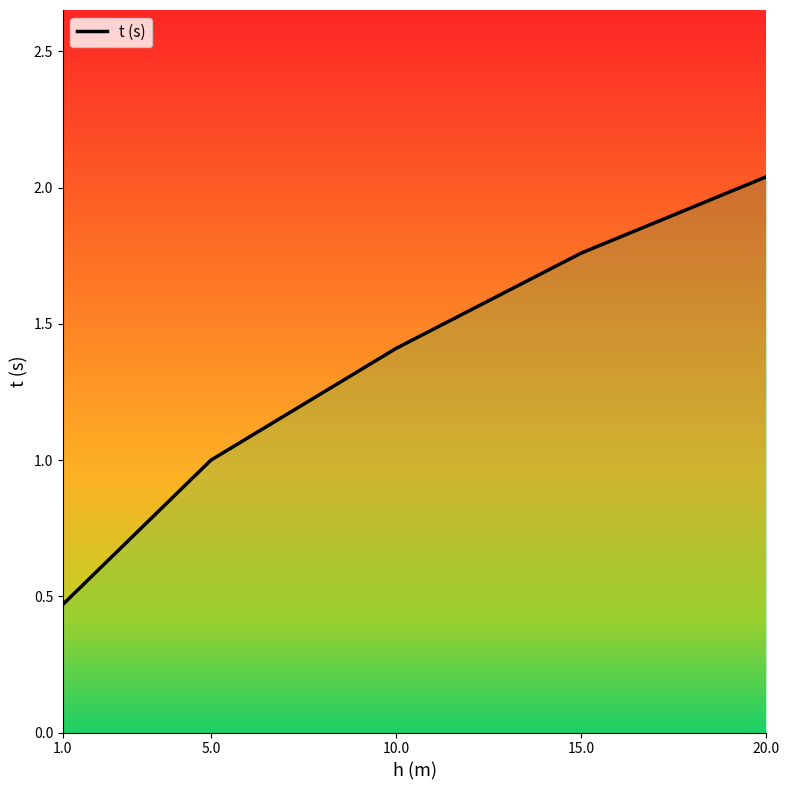

True or false: there are more than 0 points higher than both neighbors.

False